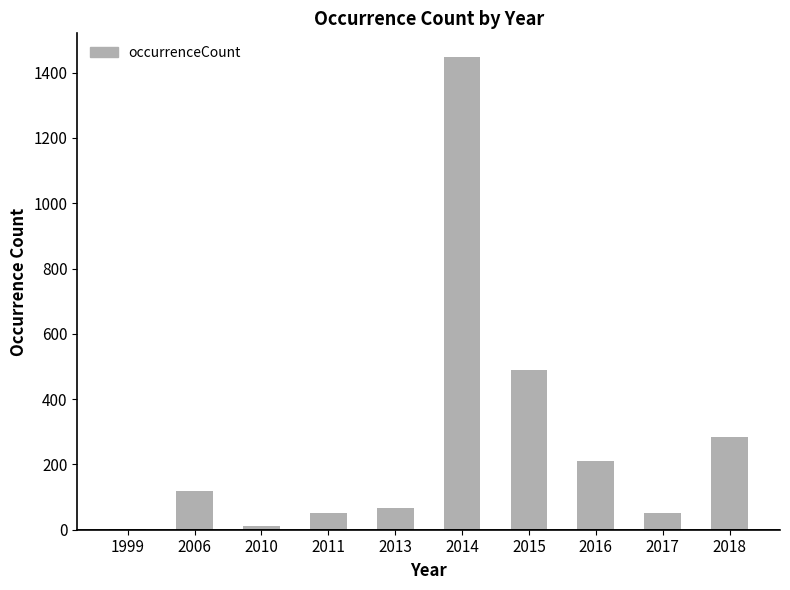

Which category has the highest value across all series?

2014